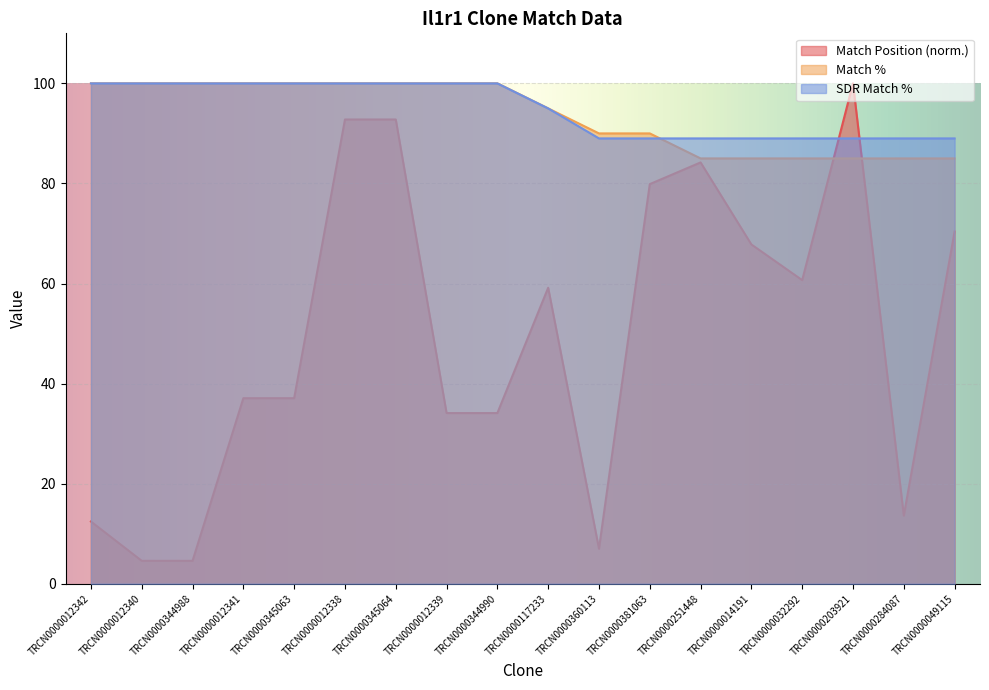

What is the approximate value of Match Position at TRCN0000344988?

4.6